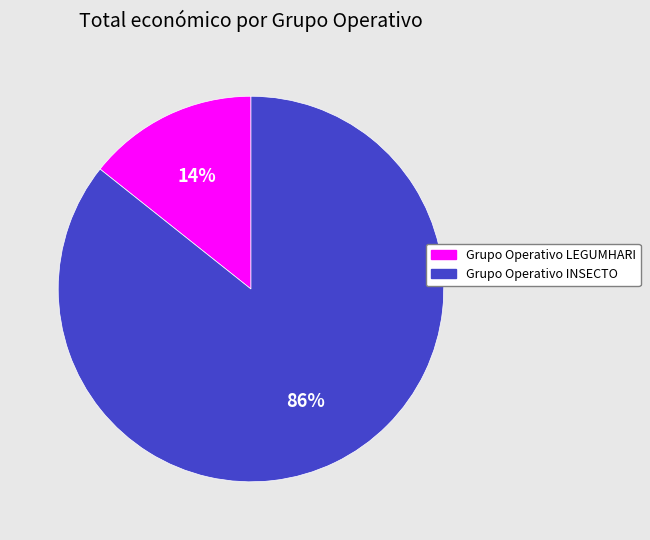

Do Grupo Operativo INSECTO and Grupo Operativo LEGUMHARI together represent more than half of the pie?

Yes